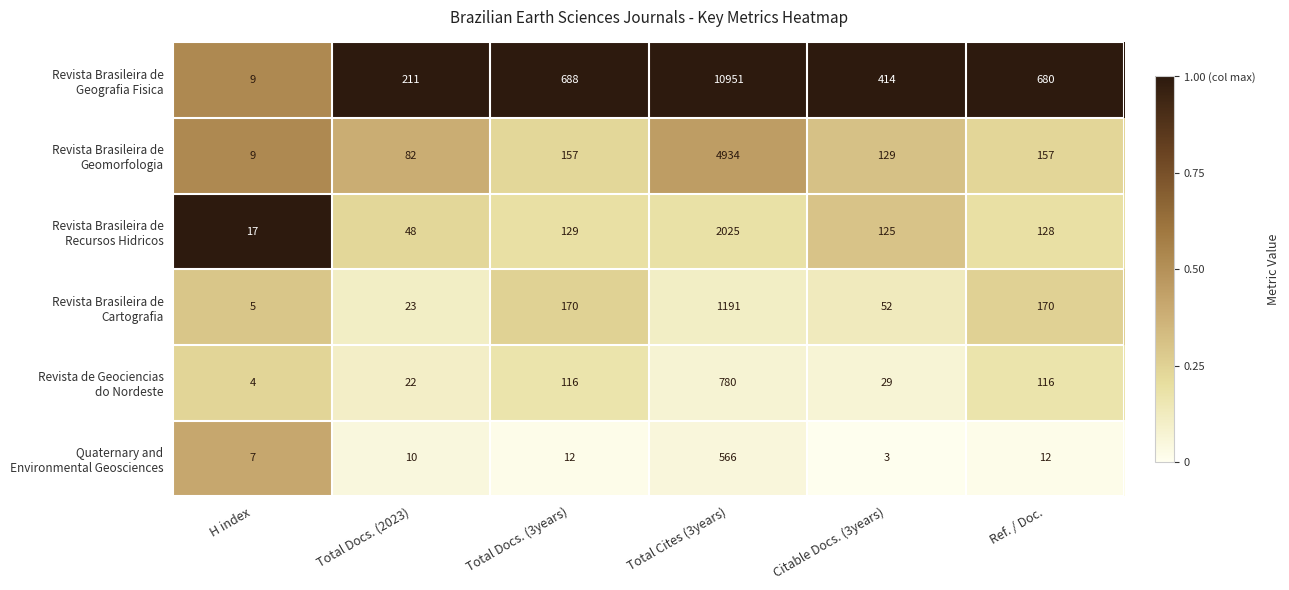

What is the total value across all series at Citable Docs. (3years)?

752